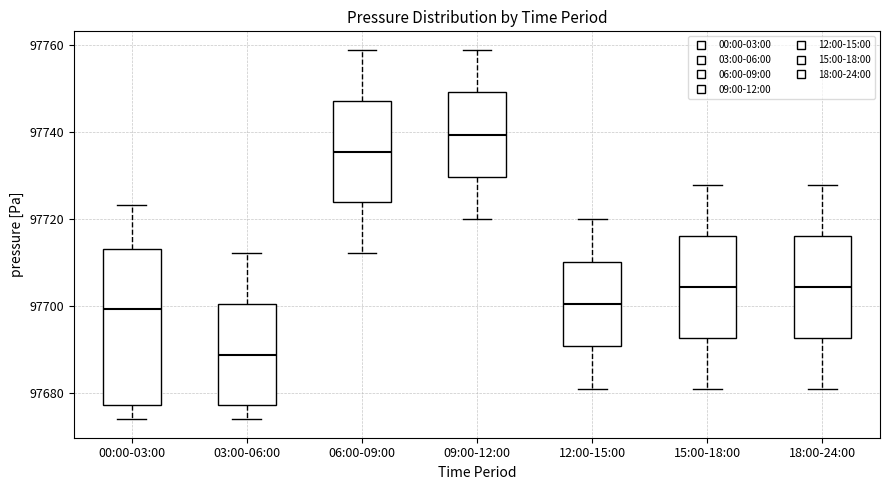

Reading left to right, read every box against the y-axis: the position of its median line, the range the box covers, and the ends of its whiskers. The values are not printed on the chart, so give them approximately, as read against the axis.

00:00-03:00: median 97700, box 97678 to 97714, whiskers 97674 to 97724
03:00-06:00: median 97688, box 97678 to 97700, whiskers 97674 to 97712
06:00-09:00: median 97736, box 97724 to 97748, whiskers 97712 to 97760
09:00-12:00: median 97740, box 97730 to 97750, whiskers 97720 to 97760
12:00-15:00: median 97700, box 97690 to 97710, whiskers 97682 to 97720
15:00-18:00: median 97704, box 97692 to 97716, whiskers 97682 to 97728
18:00-24:00: median 97704, box 97692 to 97716, whiskers 97682 to 97728